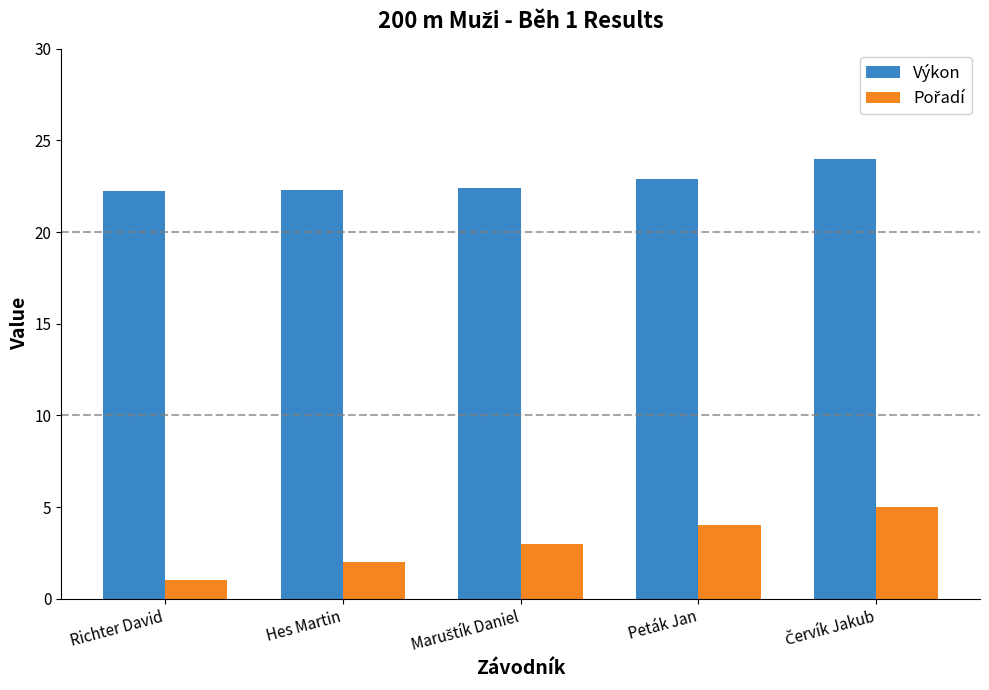

Is it true that Výkon equals 37.2 at Peták Jan?

False